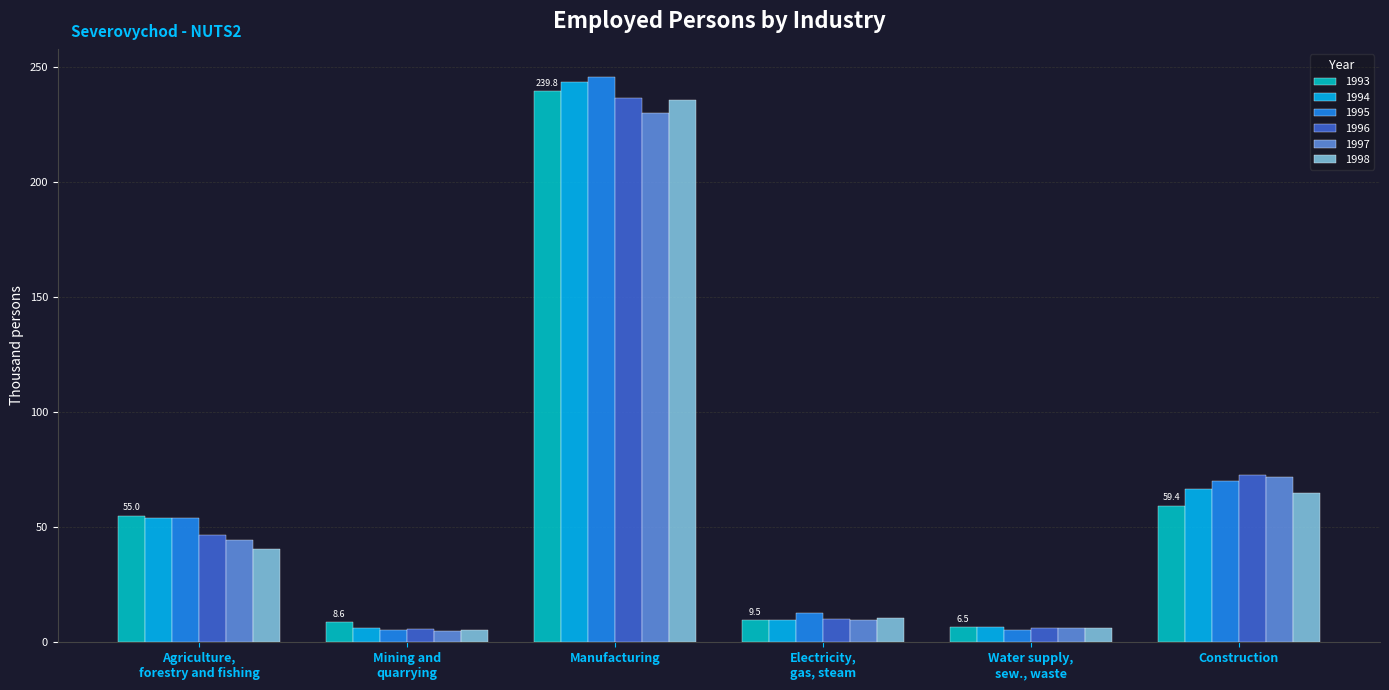

What is the minimum value for 1993?

6.5